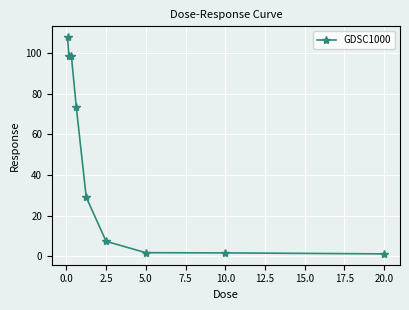

What is the average value?

46.7